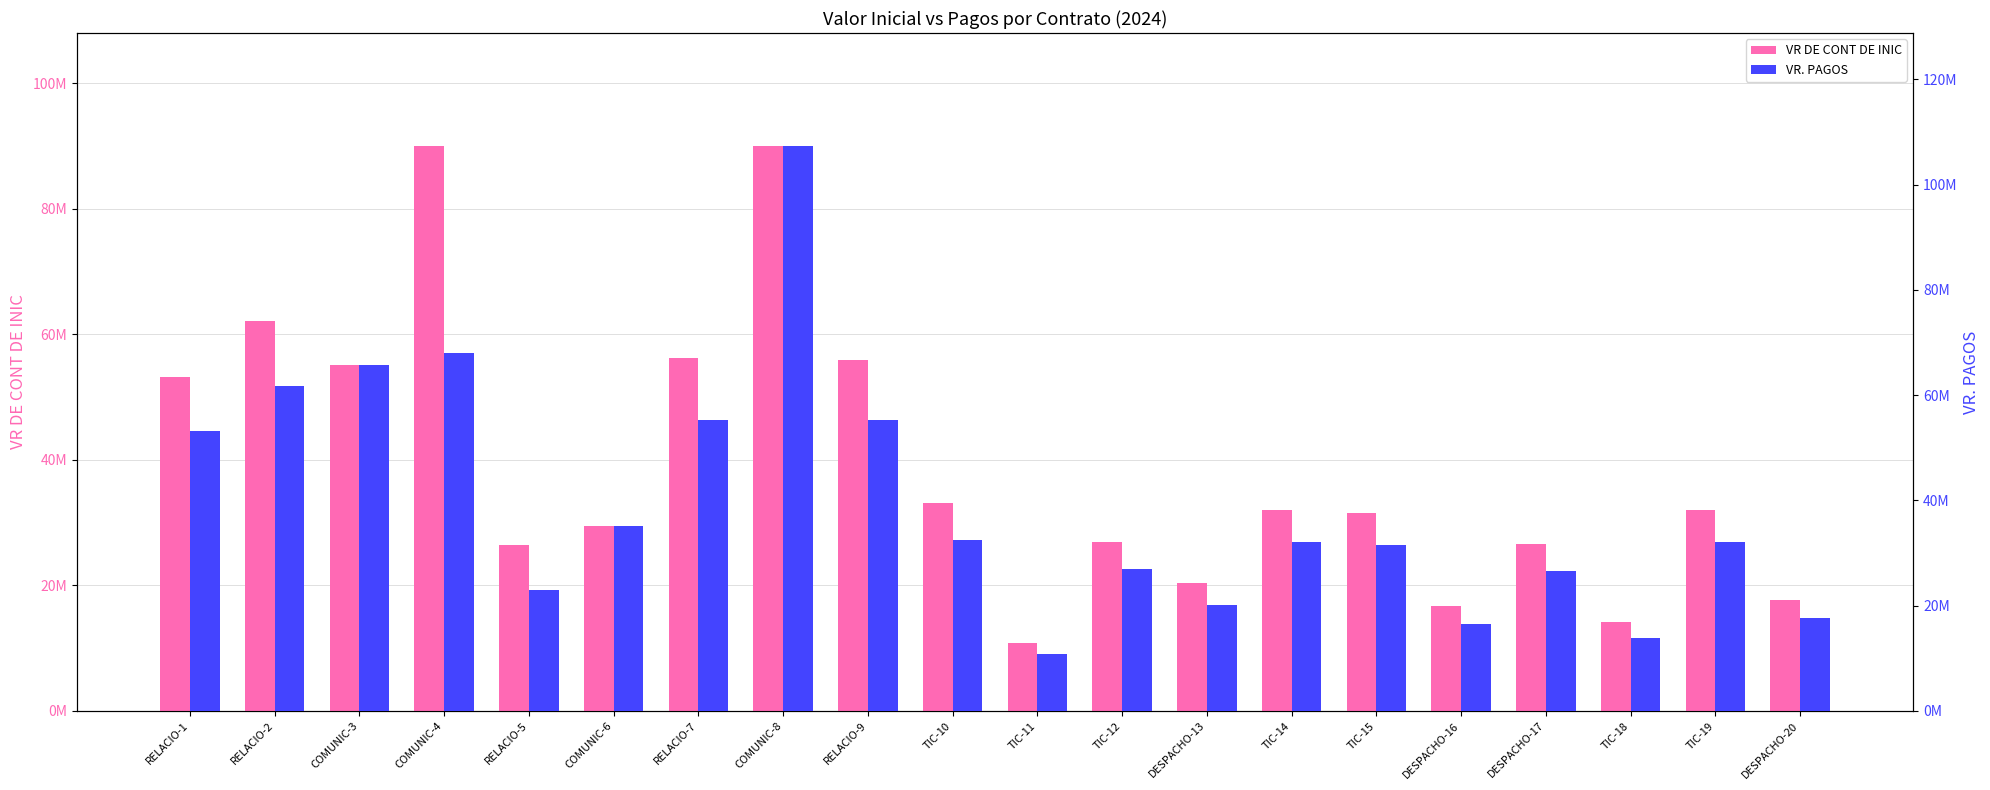

The VR. PAGOS series shows 16418136 at DESPACHO-16. True or false?

True